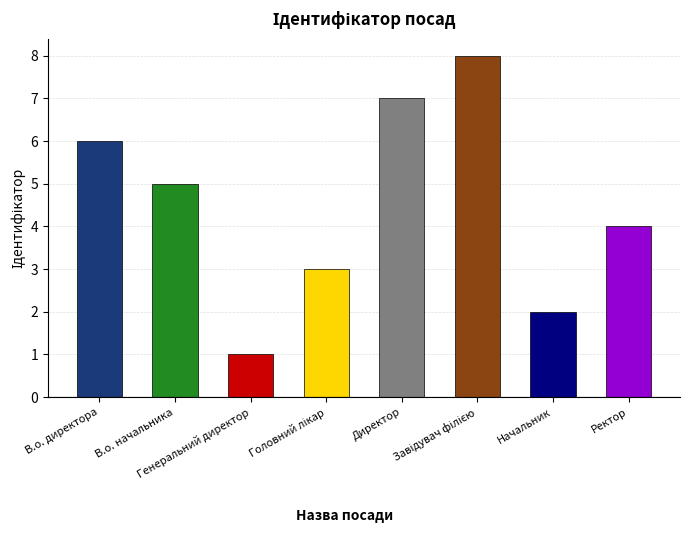

What is the label of the 7th bar from the left?

Начальник